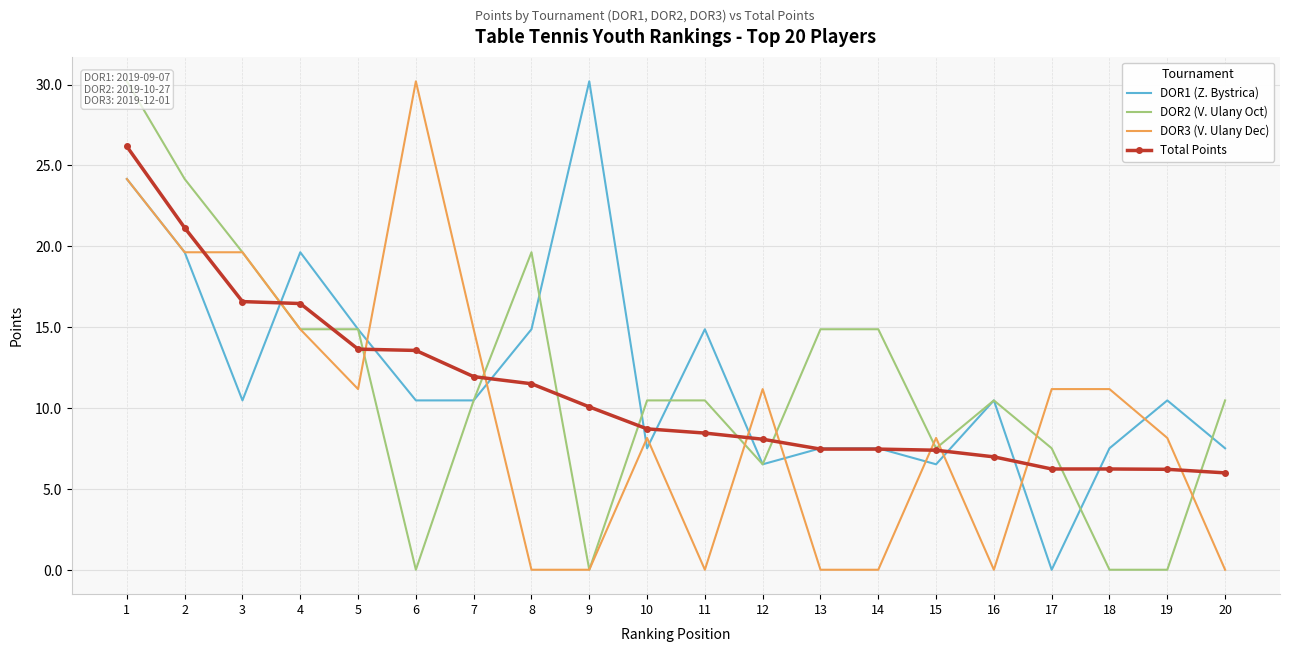

At which label does DOR2 (V. Ulany Oct) first exceed 10?

1